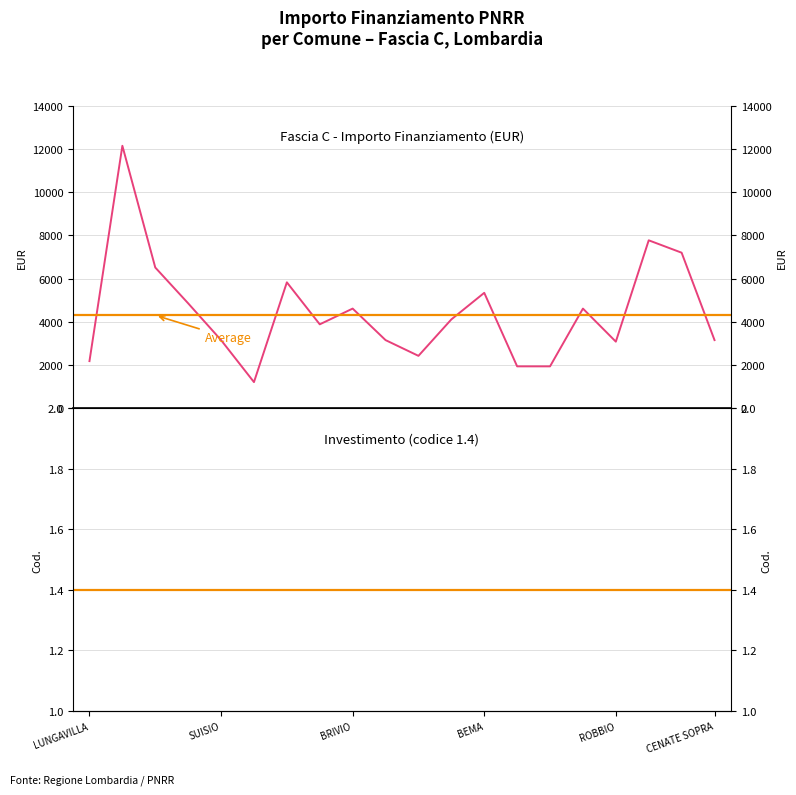

True or false: the data shows 4617 at BRIVIO.

True